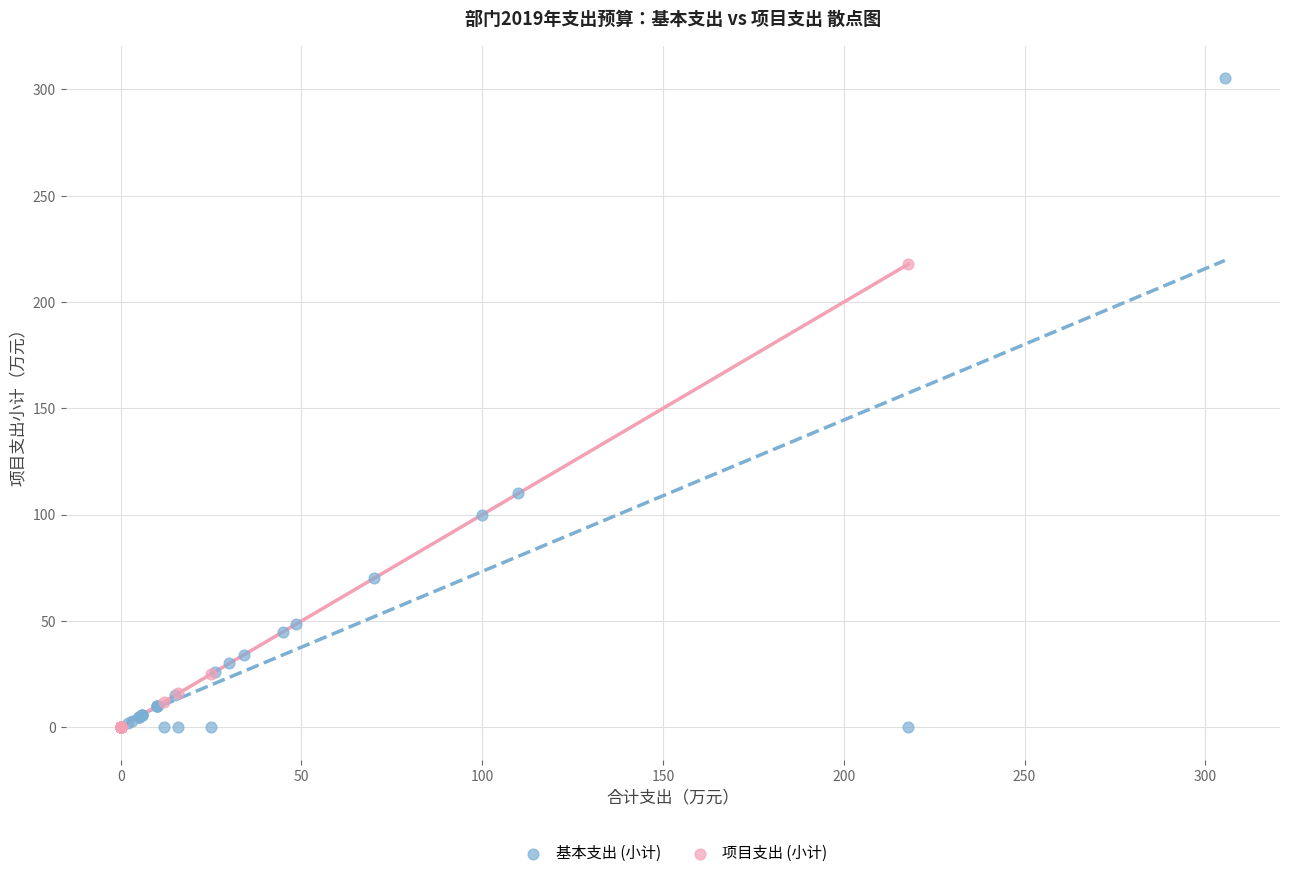

What are all the series names shown in the legend?

基本支出 (小计), 项目支出 (小计)